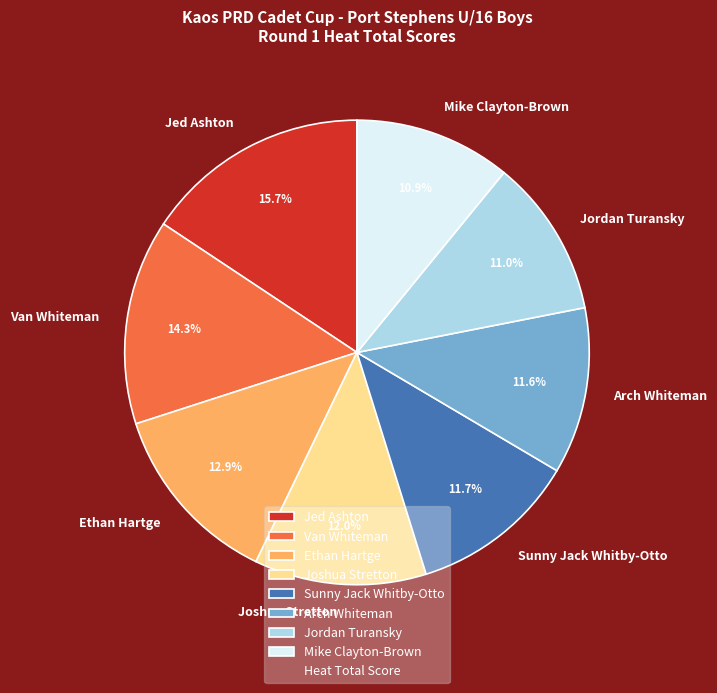

To the nearest percent, what is the average slice percentage?

12%